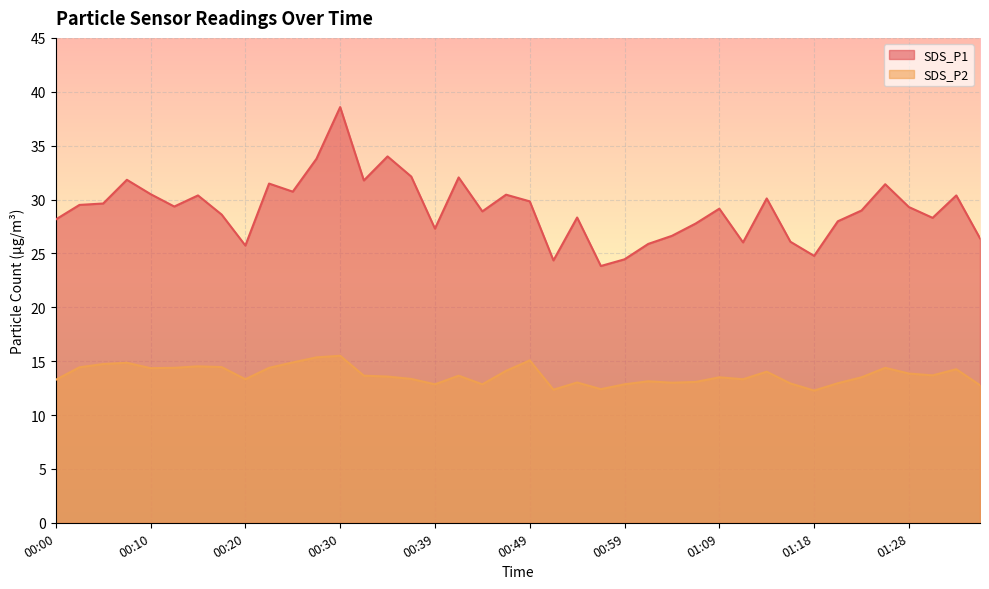

The SDS_P1 series shows 11.8 at 00:03. True or false?

False